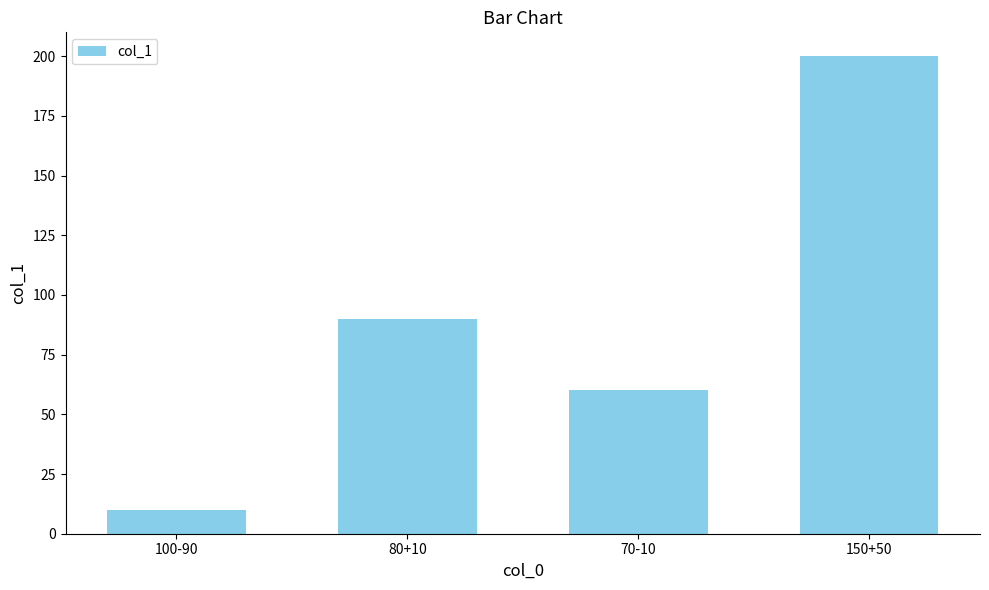

What is the label of the 4th bar from the left?

150+50